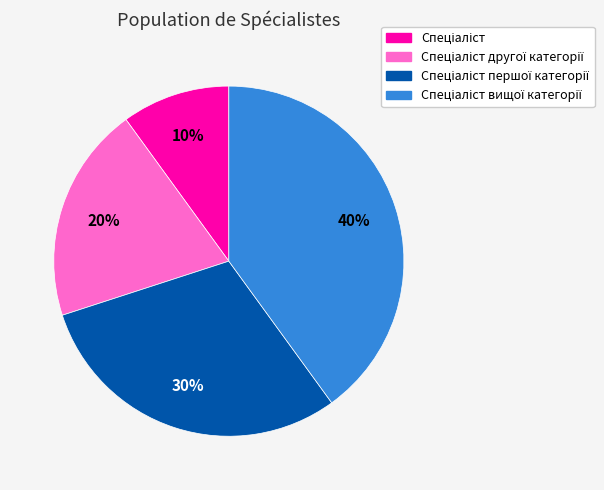

Count the number of slices in the pie.

4